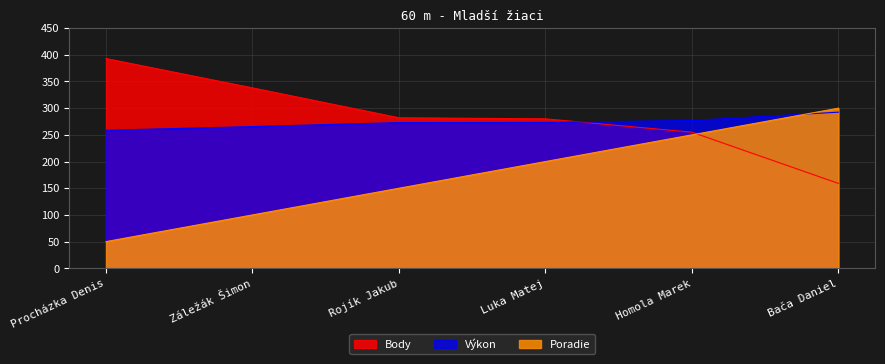

True or false: Poradie and Body intersect in this chart.

True